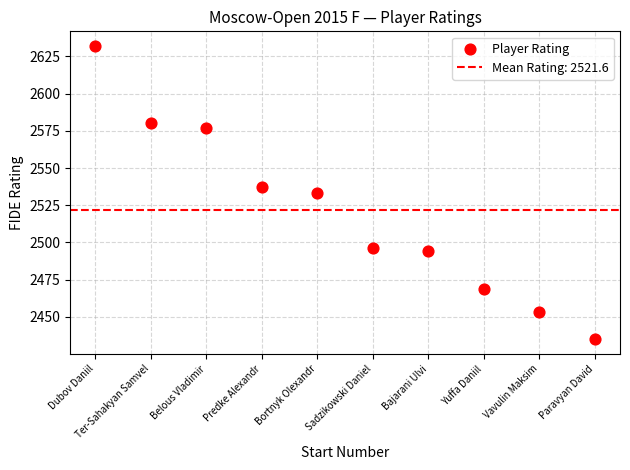

What is the range of Y values (max minus min)?

197